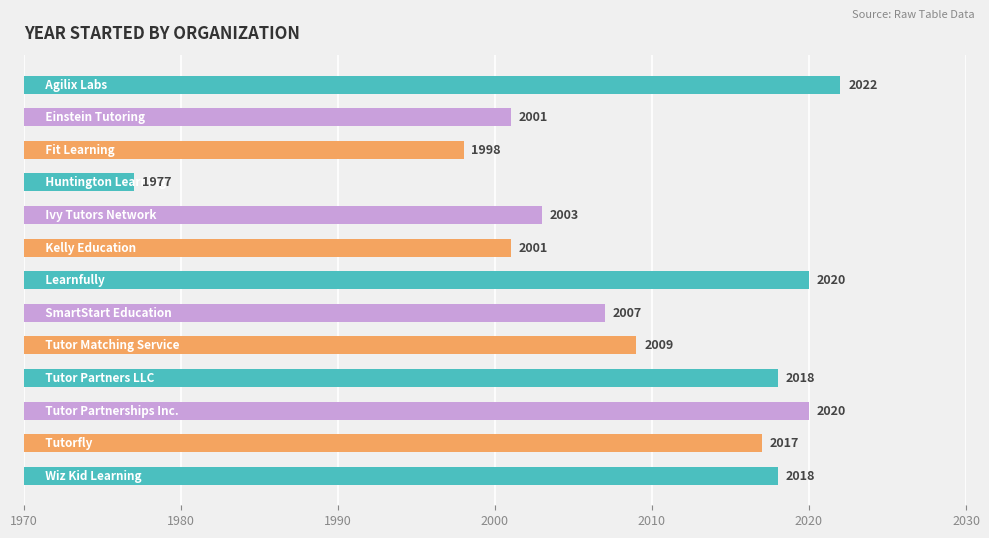

What is the sum of all values?

26111